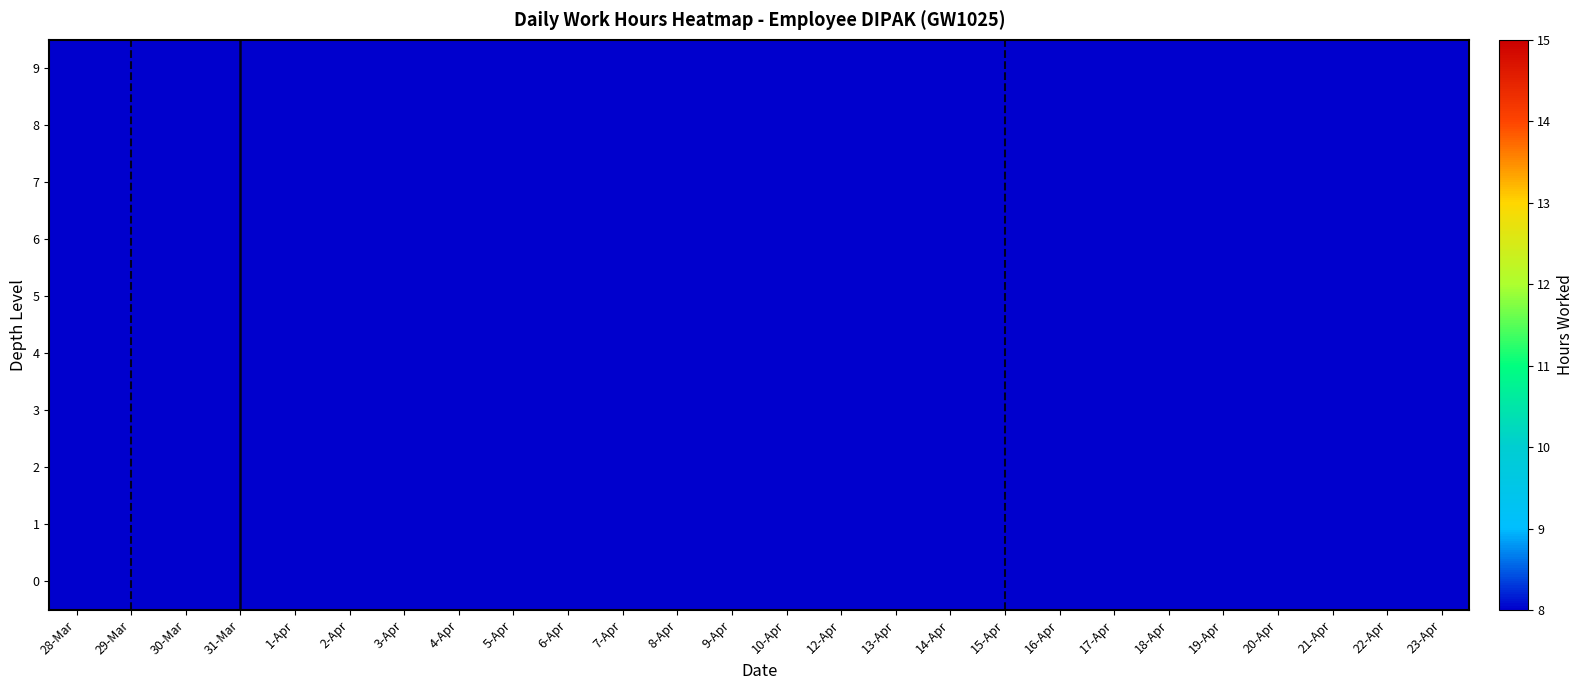

Count the number of categories in the chart.

26